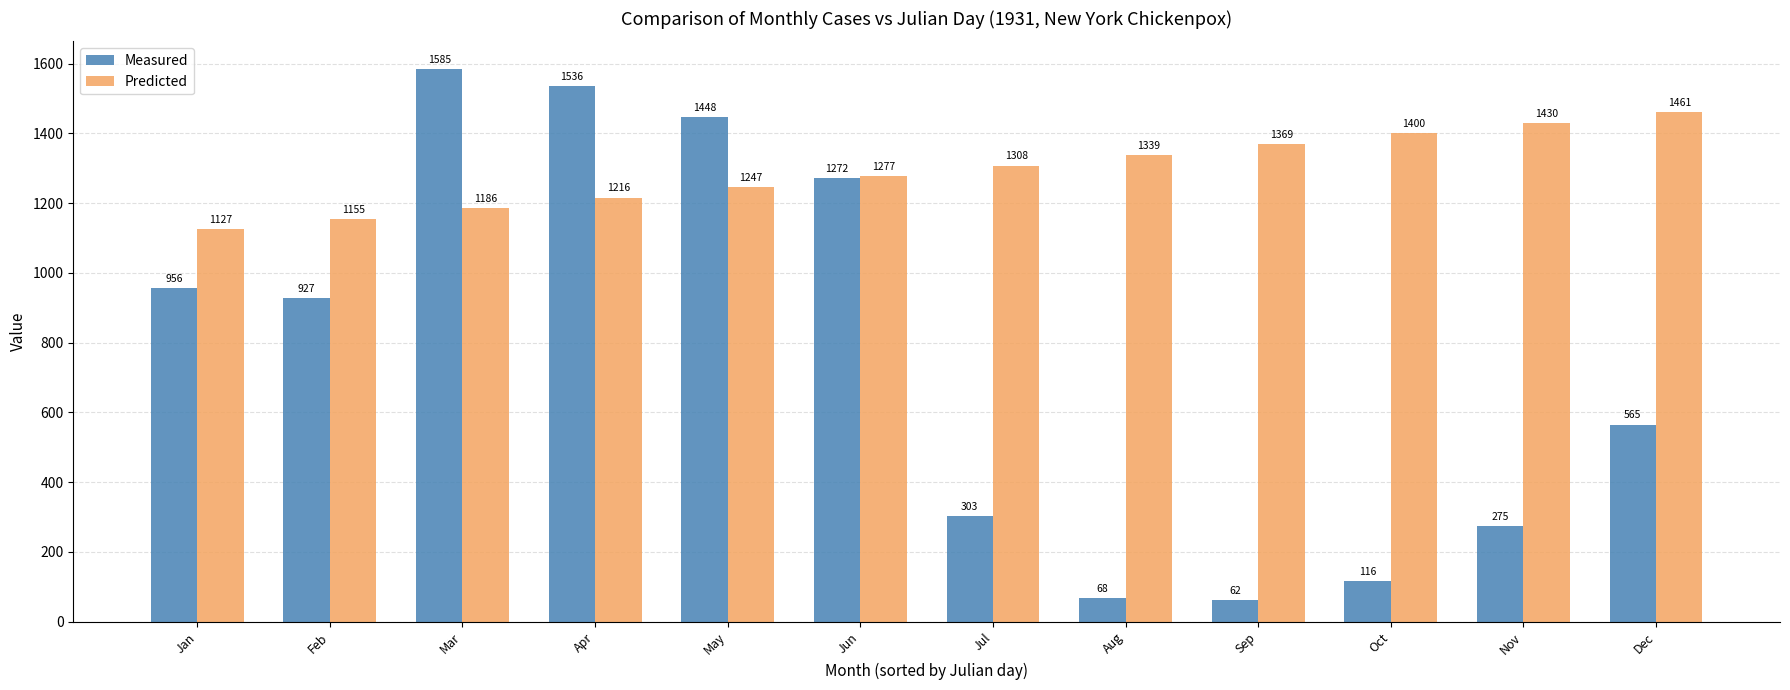

What value does the Predicted series have at Feb?

1155